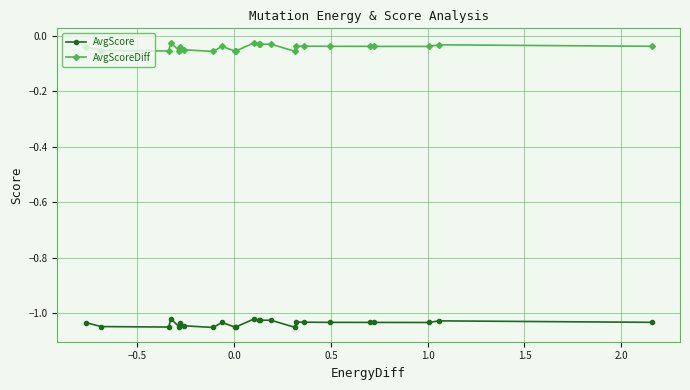

True or false: AvgScore and AvgScoreDiff intersect in this chart.

False